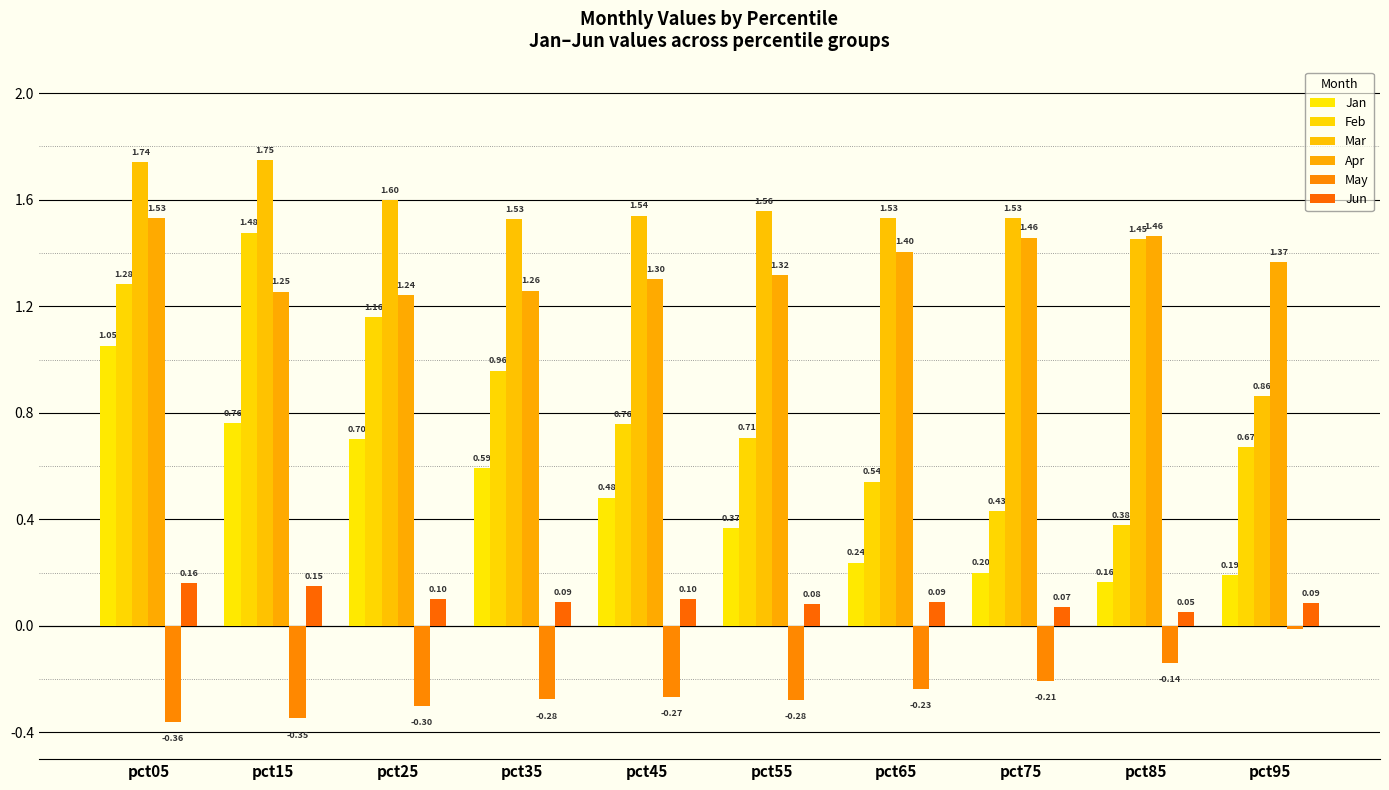

At which label is May closest to 0?

pct95